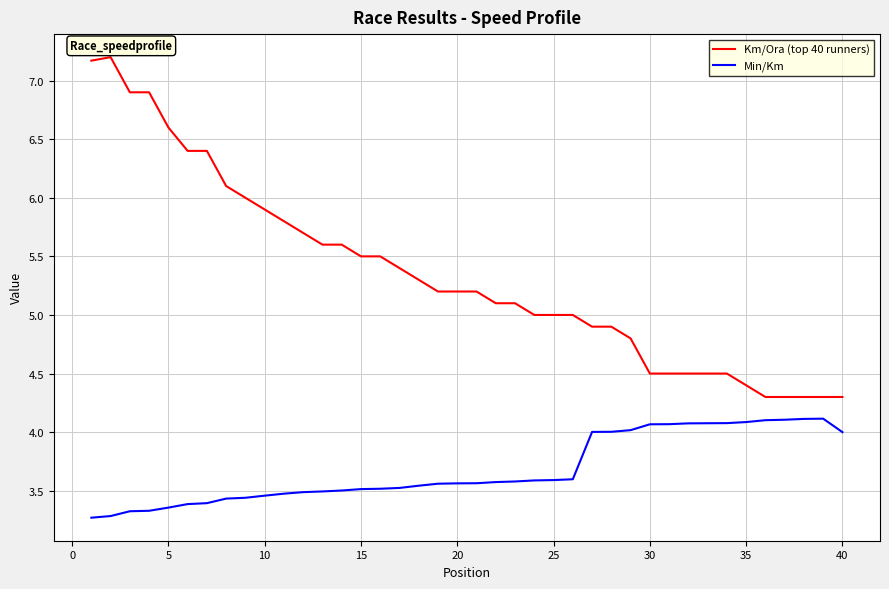

What is the greatest value displayed?

7.2